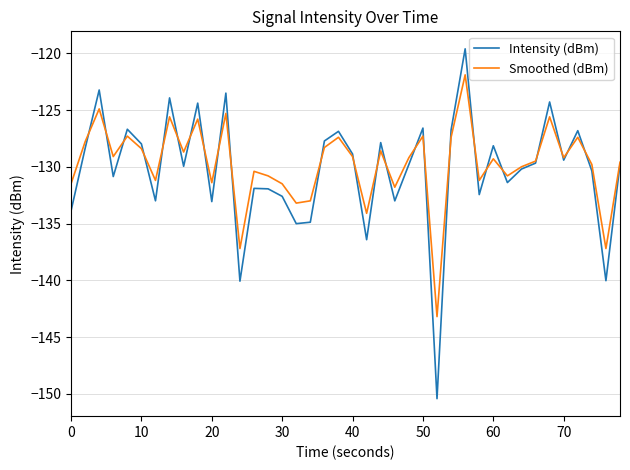

What are all the series names shown in the legend?

Intensity (dBm), Smoothed (dBm)